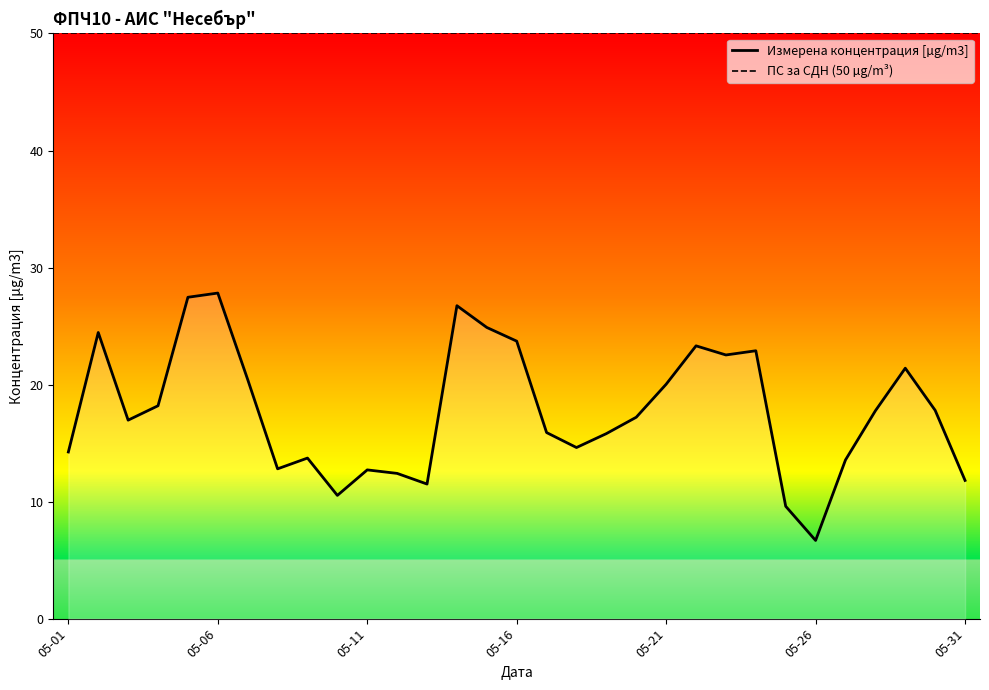

How many data points does each series have?

31